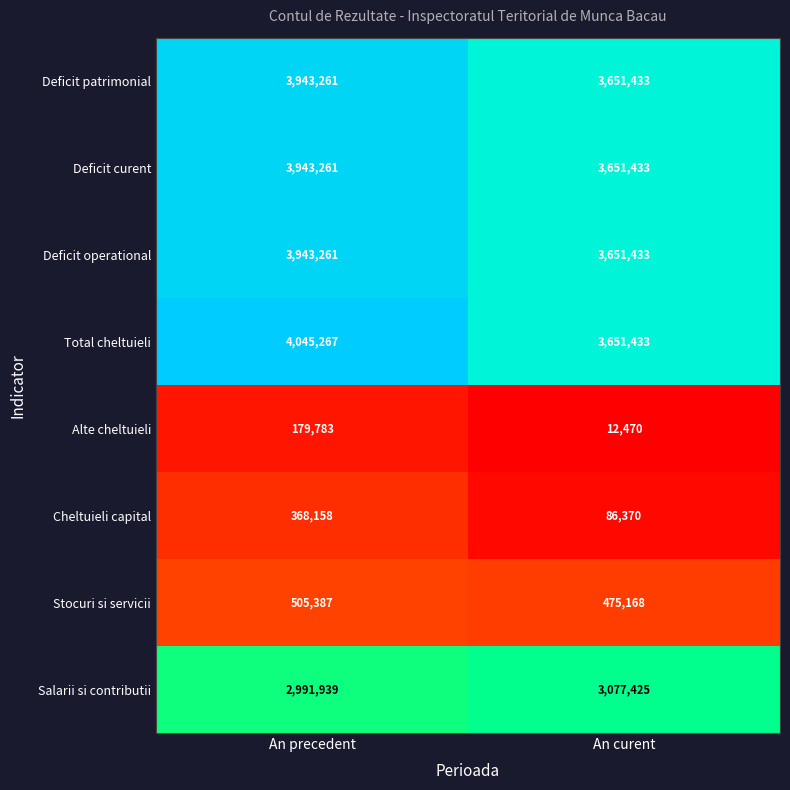

At which category is the sum across all series the highest?

An precedent